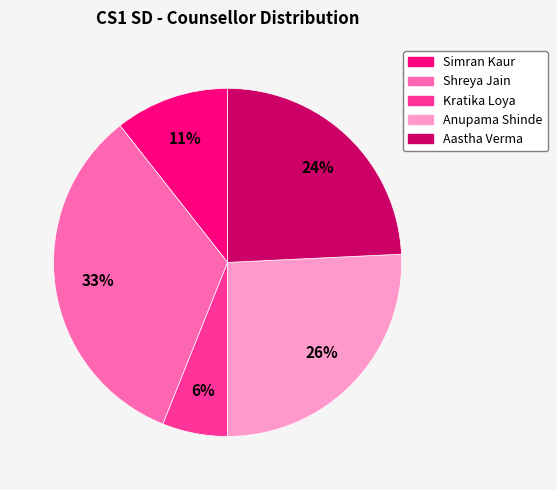

Is it true that Shreya Jain is 33% of the pie?

True